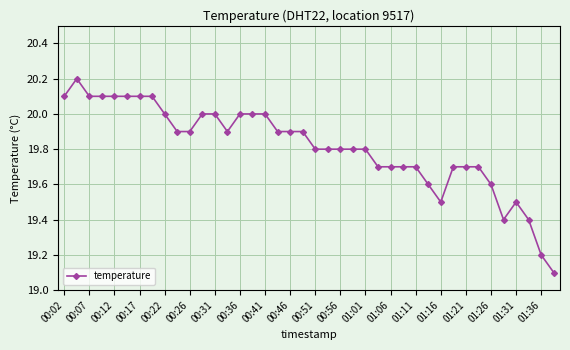

What is the value of the 36th point from the left?

19.4